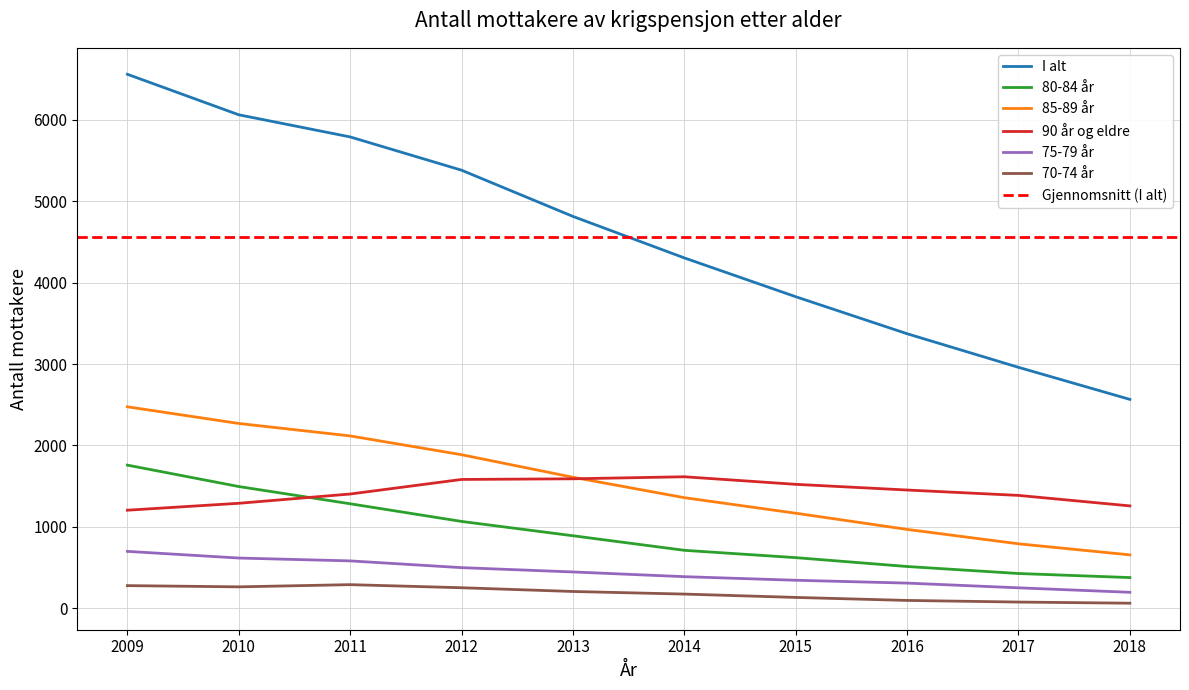

Which series has the widest spread of values?

I alt